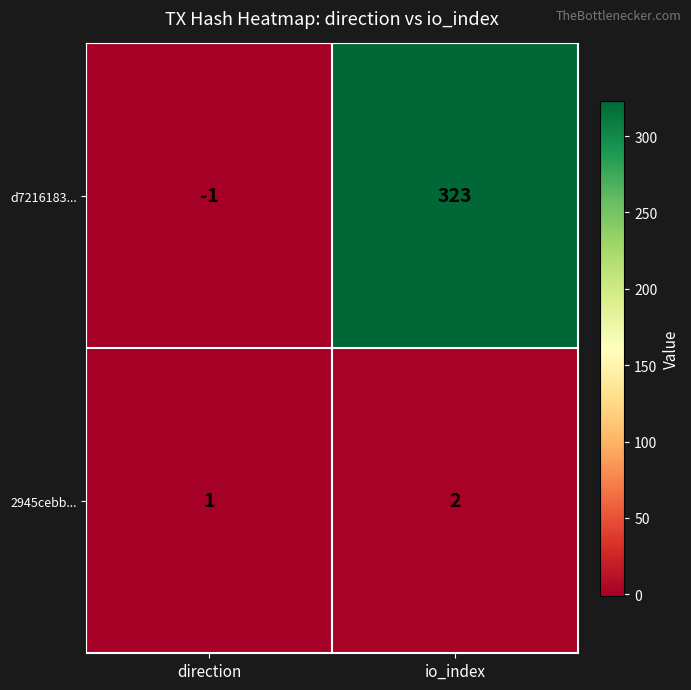

Reading left to right, transcribe all the data shown in this chart.

d7216183...: -1	323
2945cebb...: 1	2